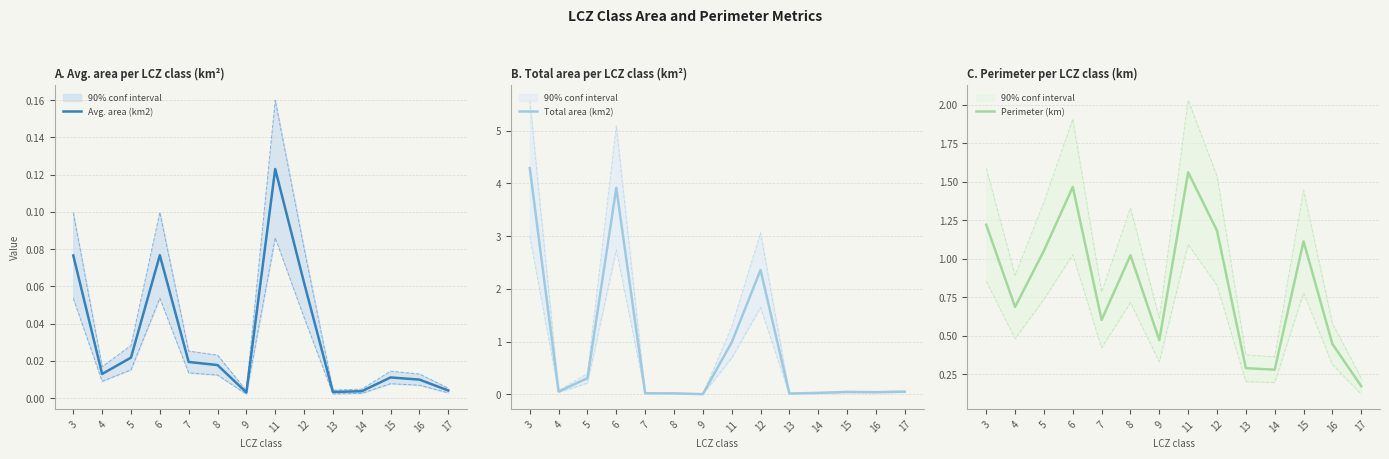

True or false: Total area (km2) has a value of 2.4 at 12.

True